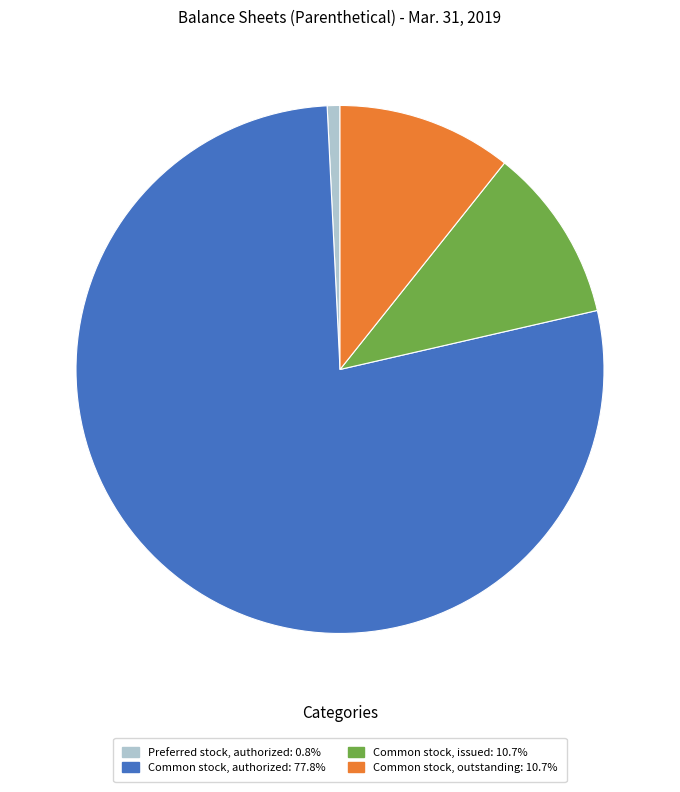

What is the largest slice in the pie chart?

Common stock, authorized